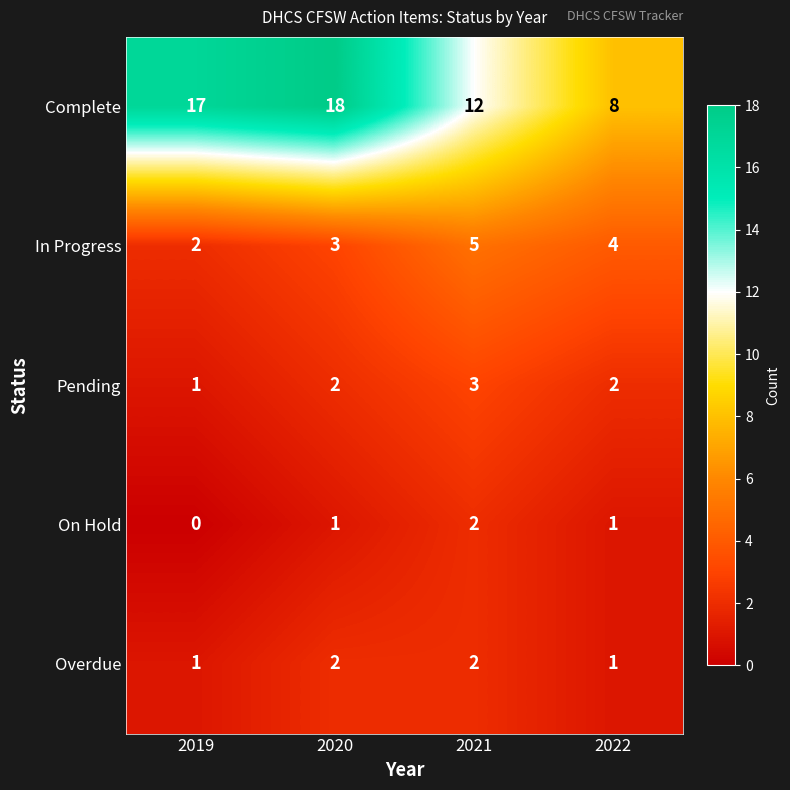

Reading right to left, extract all data points from this chart.

Complete: 8	12	18	17
In Progress: 4	5	3	2
Pending: 2	3	2	1
On Hold: 1	2	1	0
Overdue: 1	2	2	1